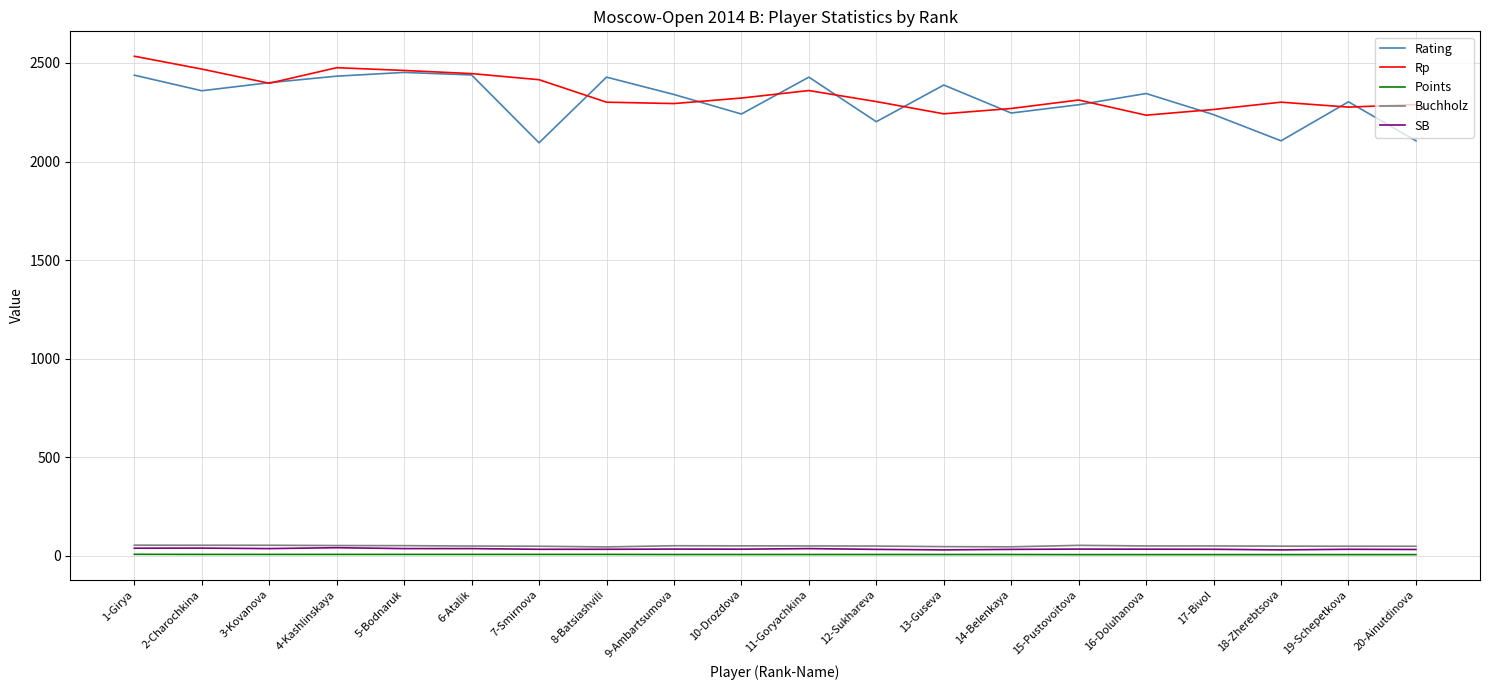

True or false: Points and Rp intersect in this chart.

False